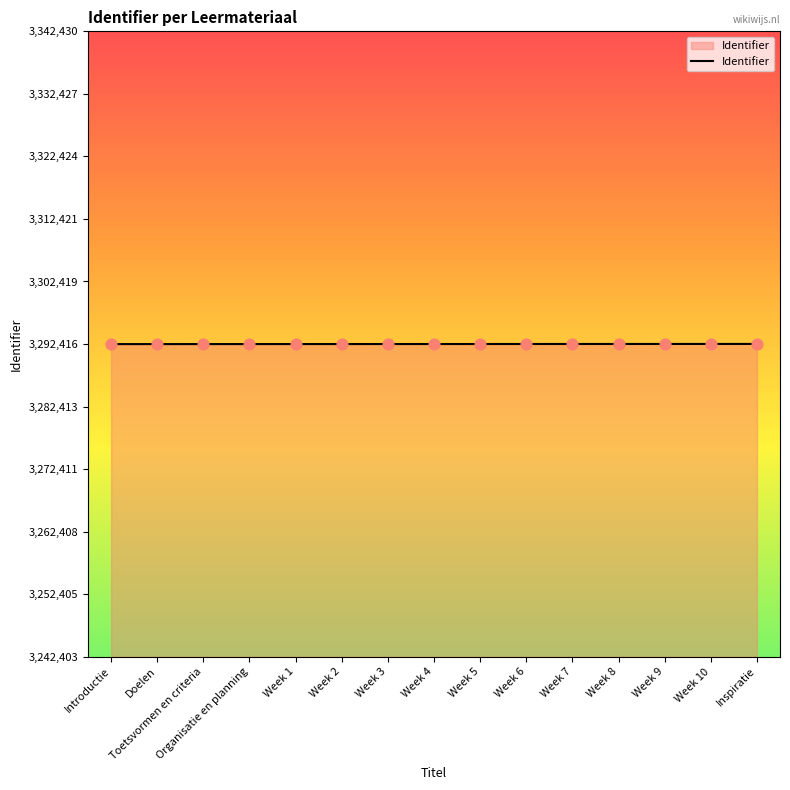

What is the change in value from Week 4 to Inspiratie?

+14